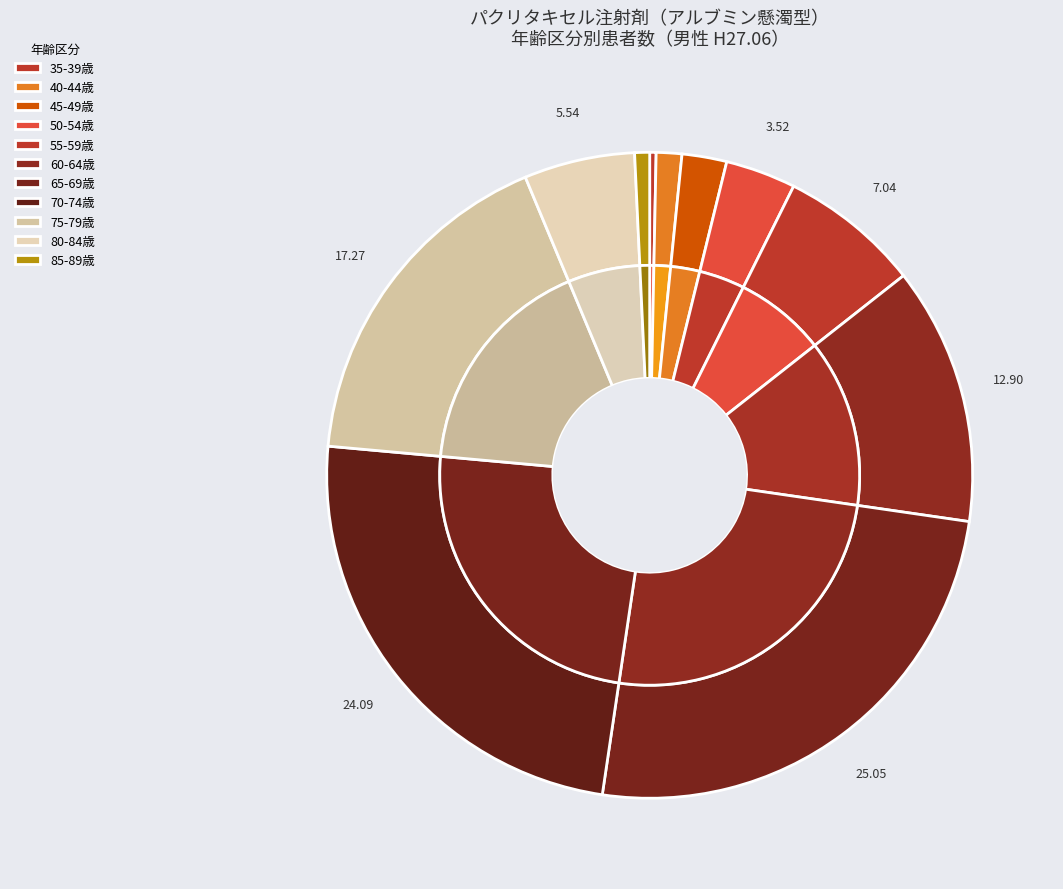

Does 80-84歳 represent more than half of the total?

No